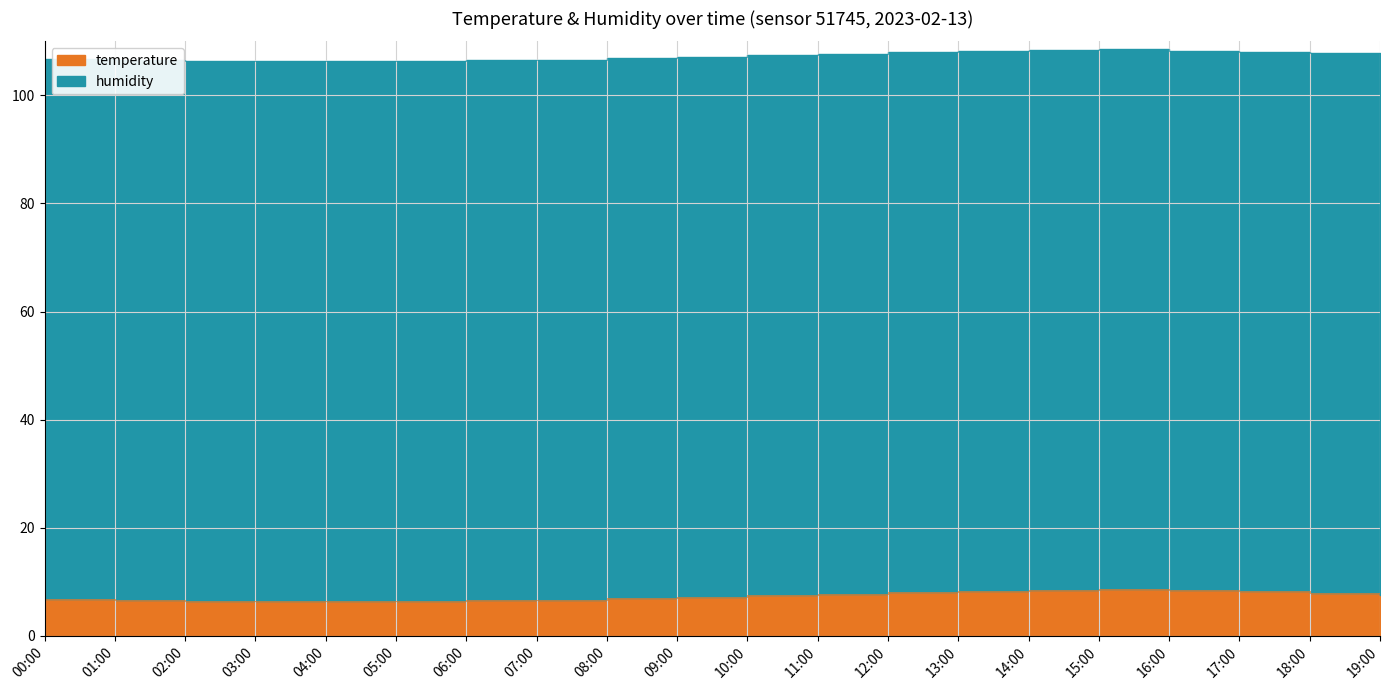

How many data points are above 107?

11